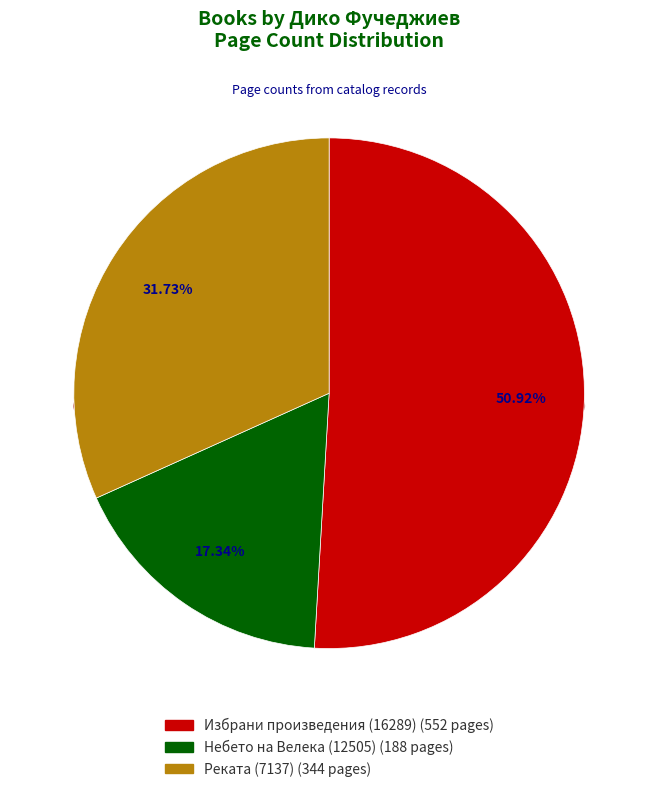

How many segments does this pie chart have?

3